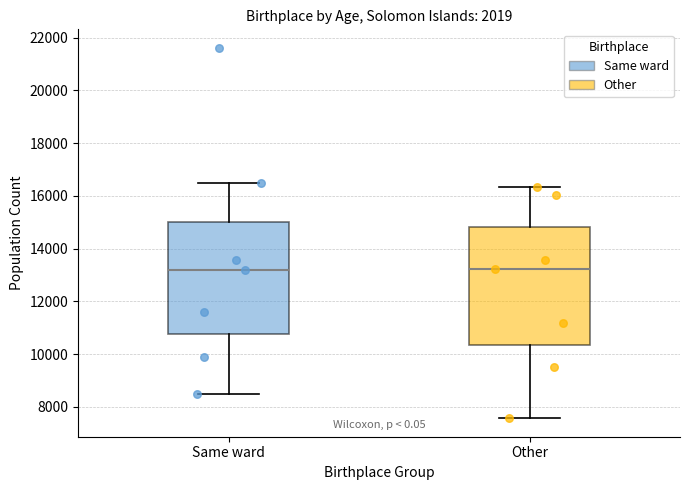

Reading left to right, read every box against the y-axis: the position of its median line, the range the box covers, and the ends of its whiskers. The values are not printed on the chart, so give them approximately, as read against the axis.

Same ward: median 13200, box 10800 to 15000, whiskers 8400 to 16600
Other: median 13200, box 10400 to 14800, whiskers 7600 to 16400